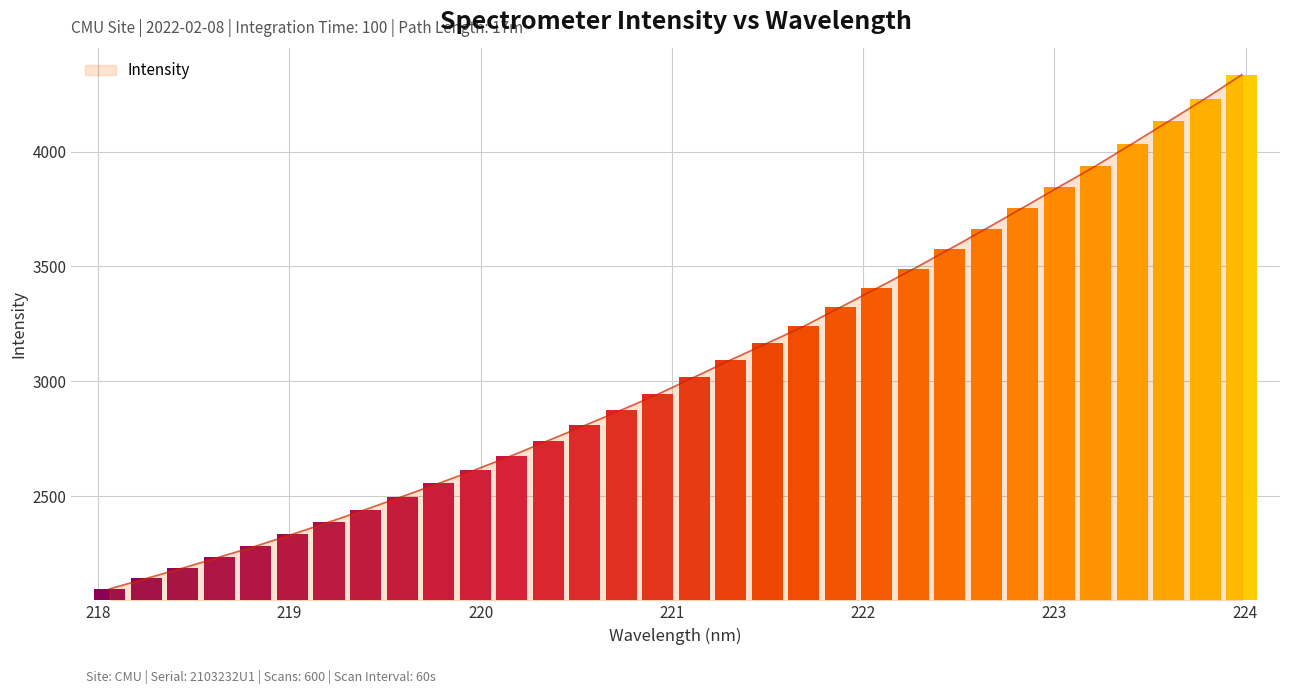

What is the highest value of the Intensity series?

4334.2